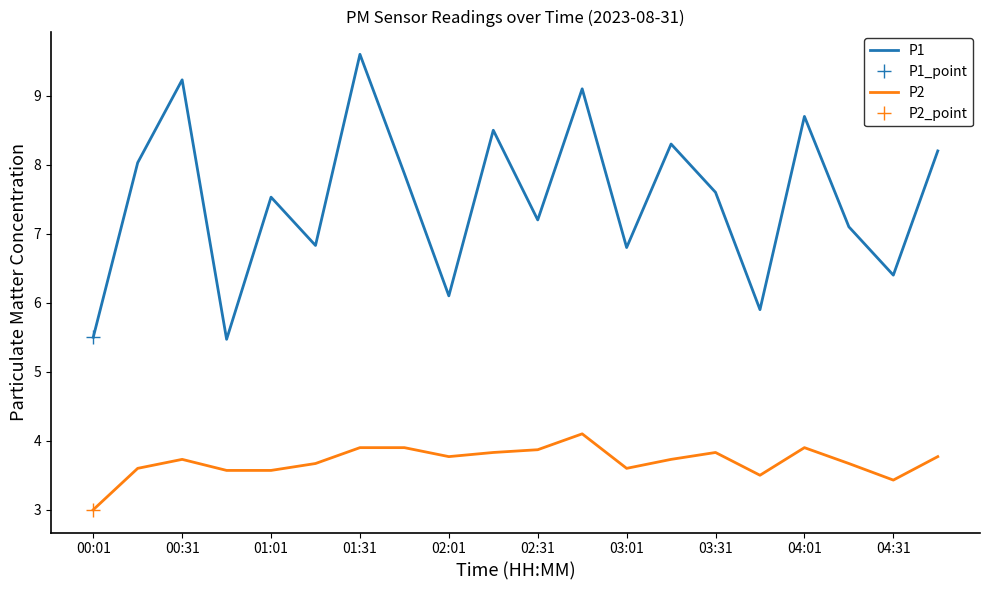

What is the sum of all P1 values?

150.0